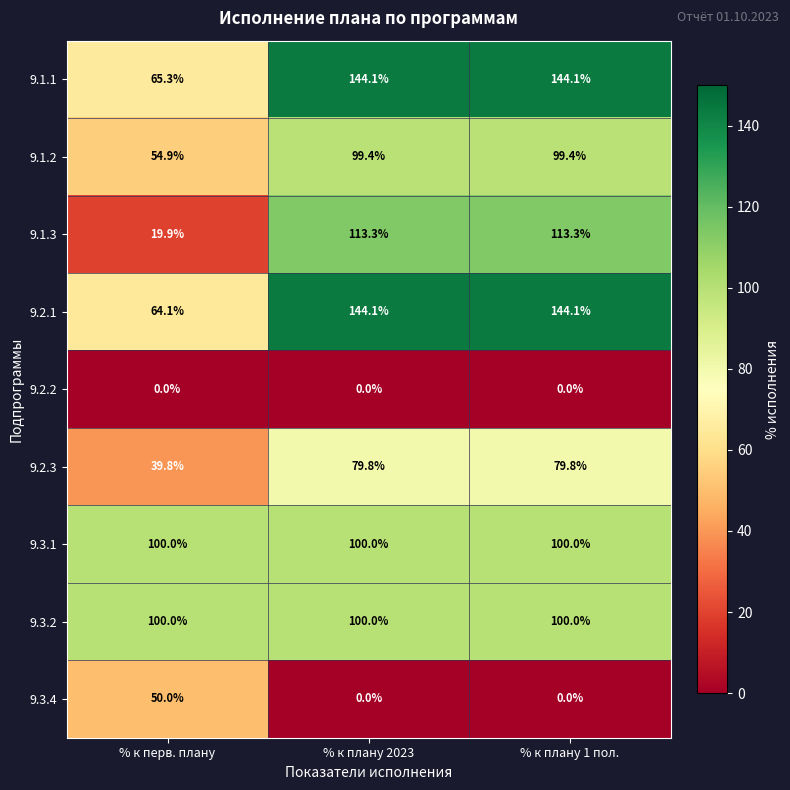

What is the total value across all series at % к плану 2023?

780.7